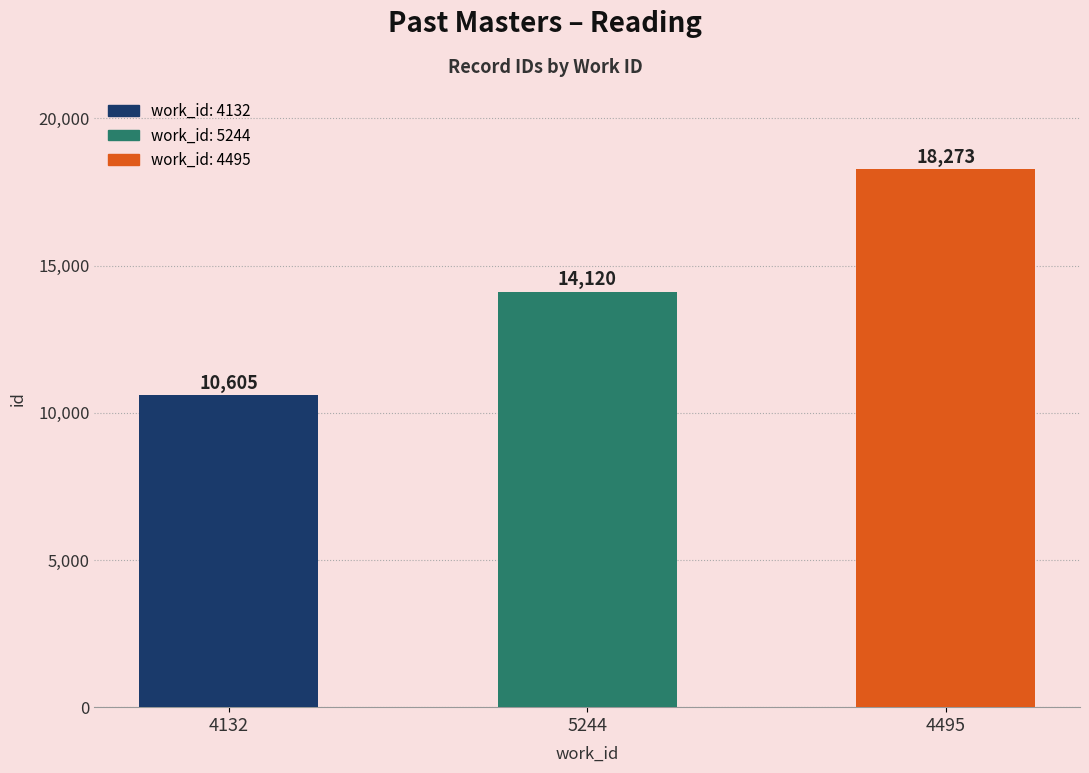

What is the average value?

14333